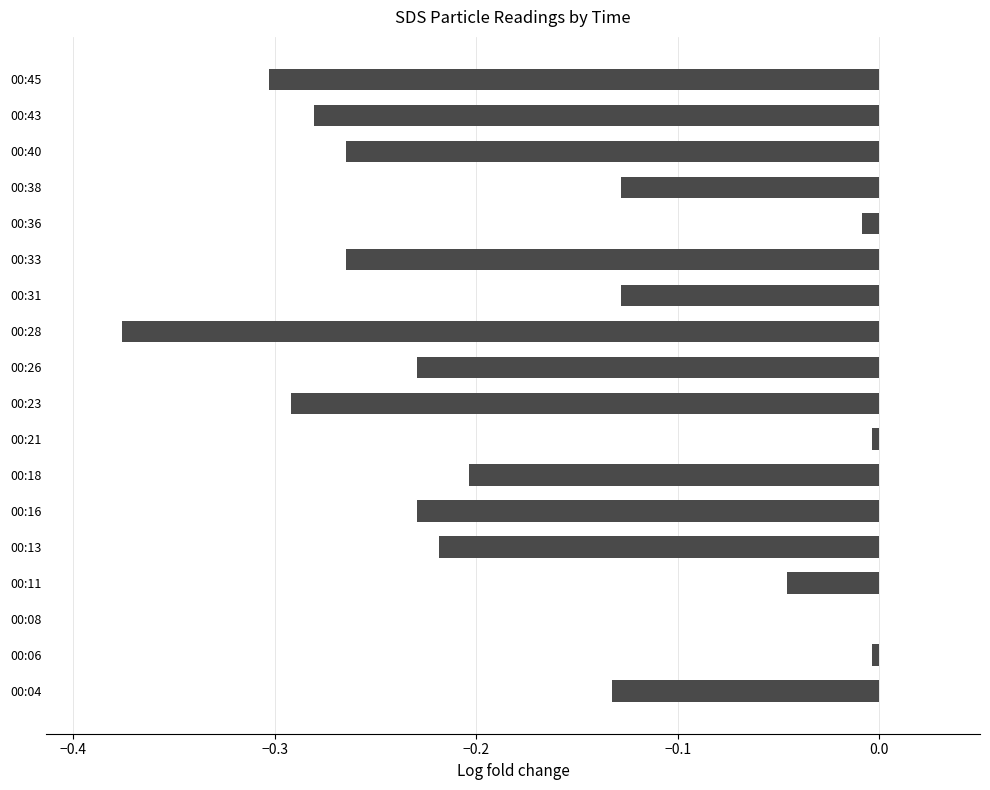

The value at 00:31 is -0.0. True or false?

False